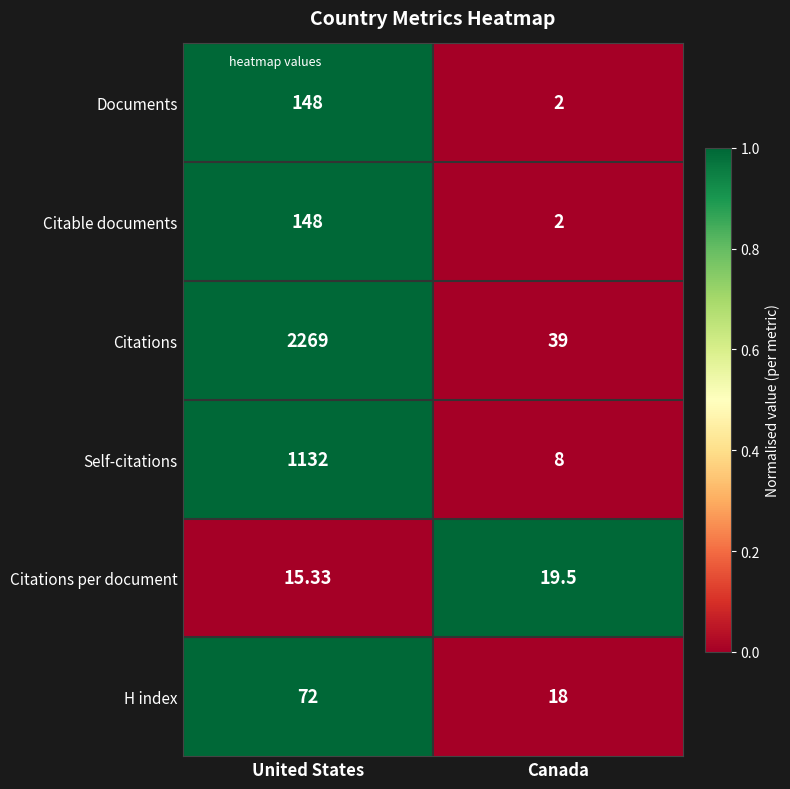

Which series has the largest range (max minus min)?

Citations